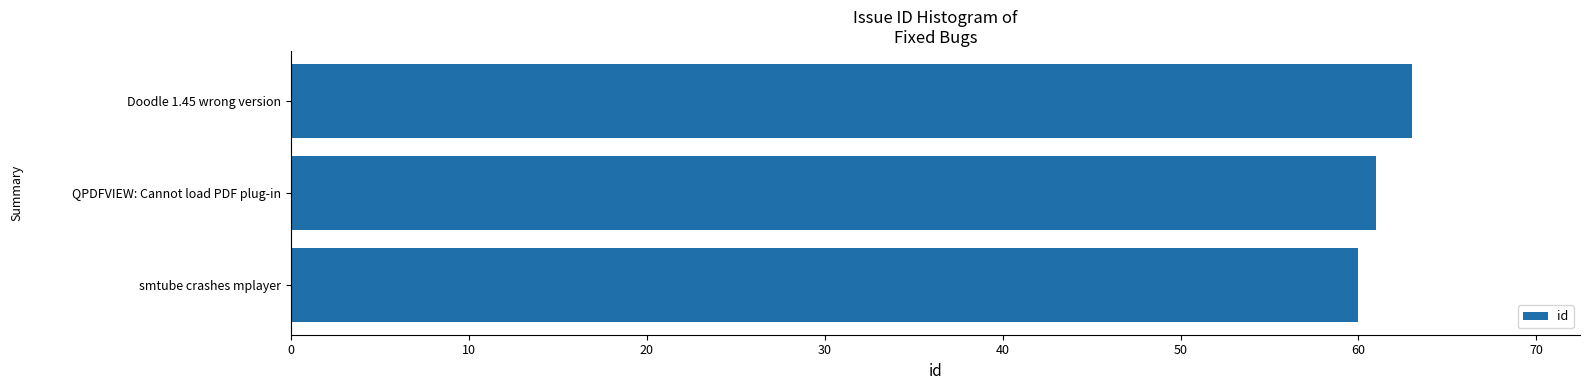

Which has a higher value, Doodle 1.45 wrong version or smtube crashes mplayer?

Doodle 1.45 wrong version